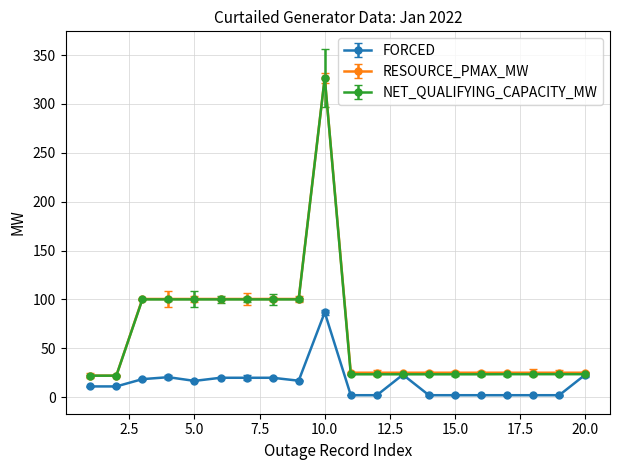

What is the greatest value displayed?

326.8